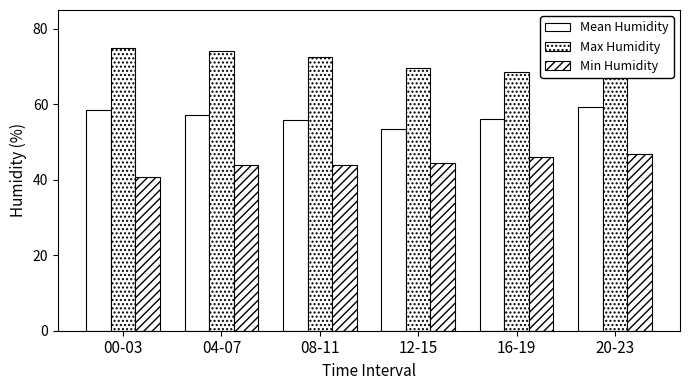

How many groups of bars are there?

6